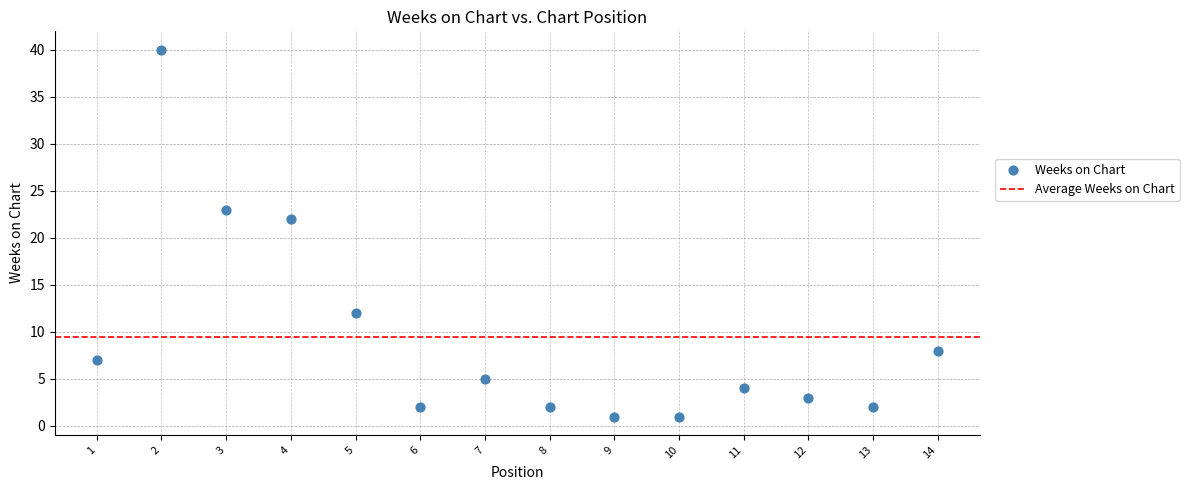

What is the range of Y values (max minus min)?

39